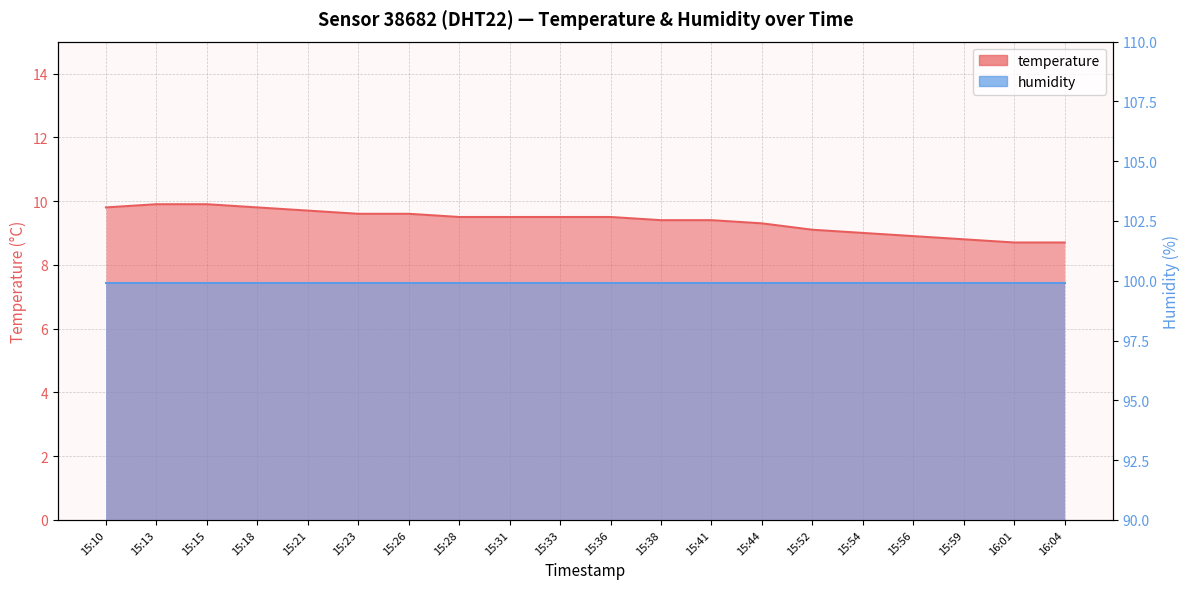

What is the ratio of the value at 15:15 to the value at 15:44?

1.1